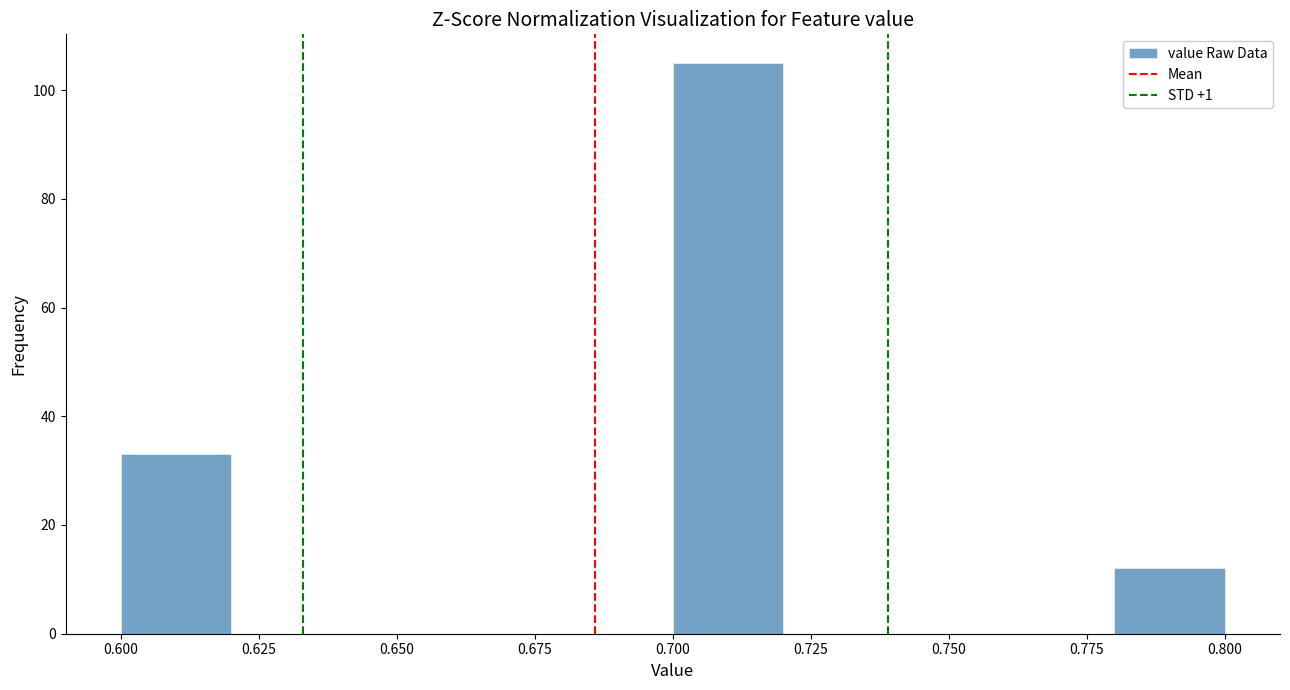

Which range on the x-axis has the tallest bar?

0.70 to 0.72